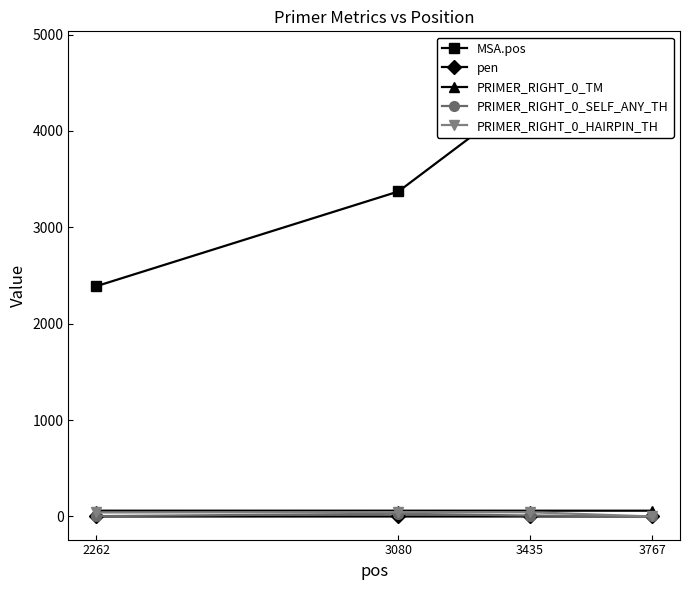

The value of pen at 2262 is 0.0. True or false?

False